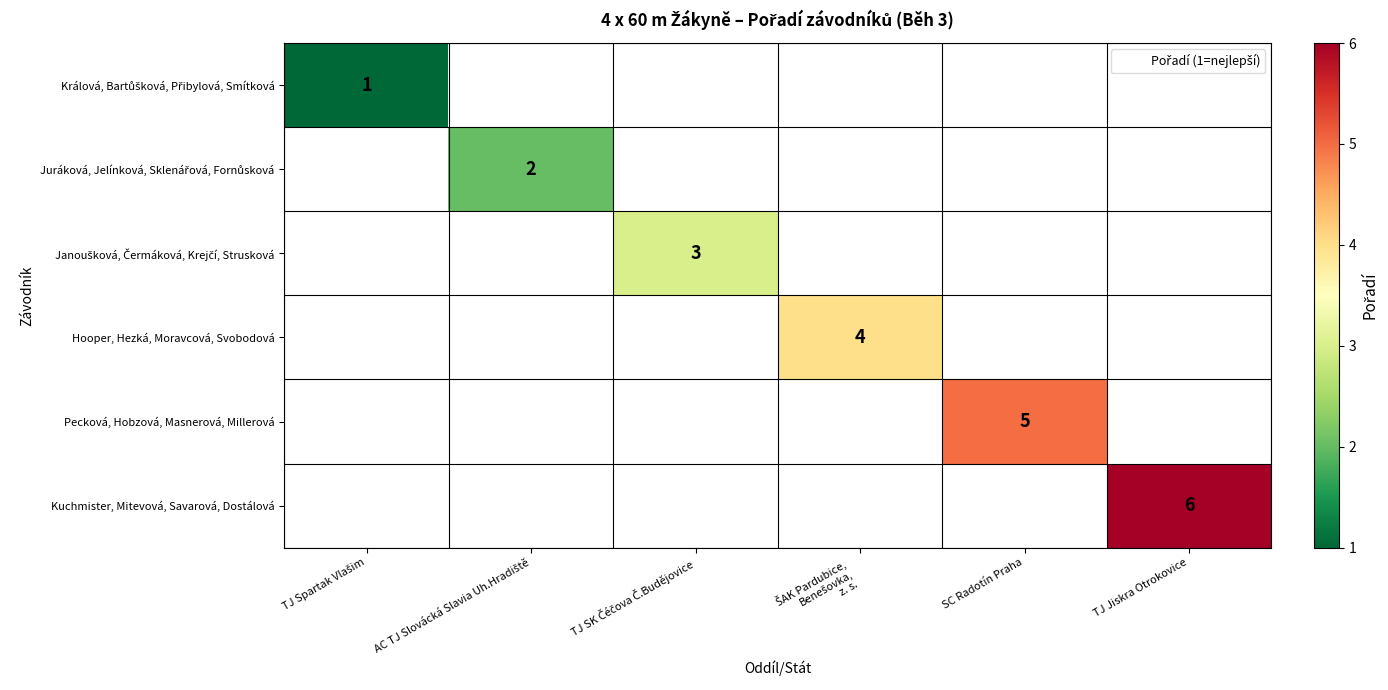

At AC TJ Slovácká Slavia Uh.Hradiště, list the series in order from smallest to largest.

Králová, Bartůšková, Přibylová, Smítková, Juráková, Jelínková, Sklenářová, Fornůsková, Janoušková, Čermáková, Krejčí, Strusková, Hooper, Hezká, Moravcová, Svobodová, Pecková, Hobzová, Masnerová, Millerová, Kuchmister, Mitevová, Savarová, Dostálová